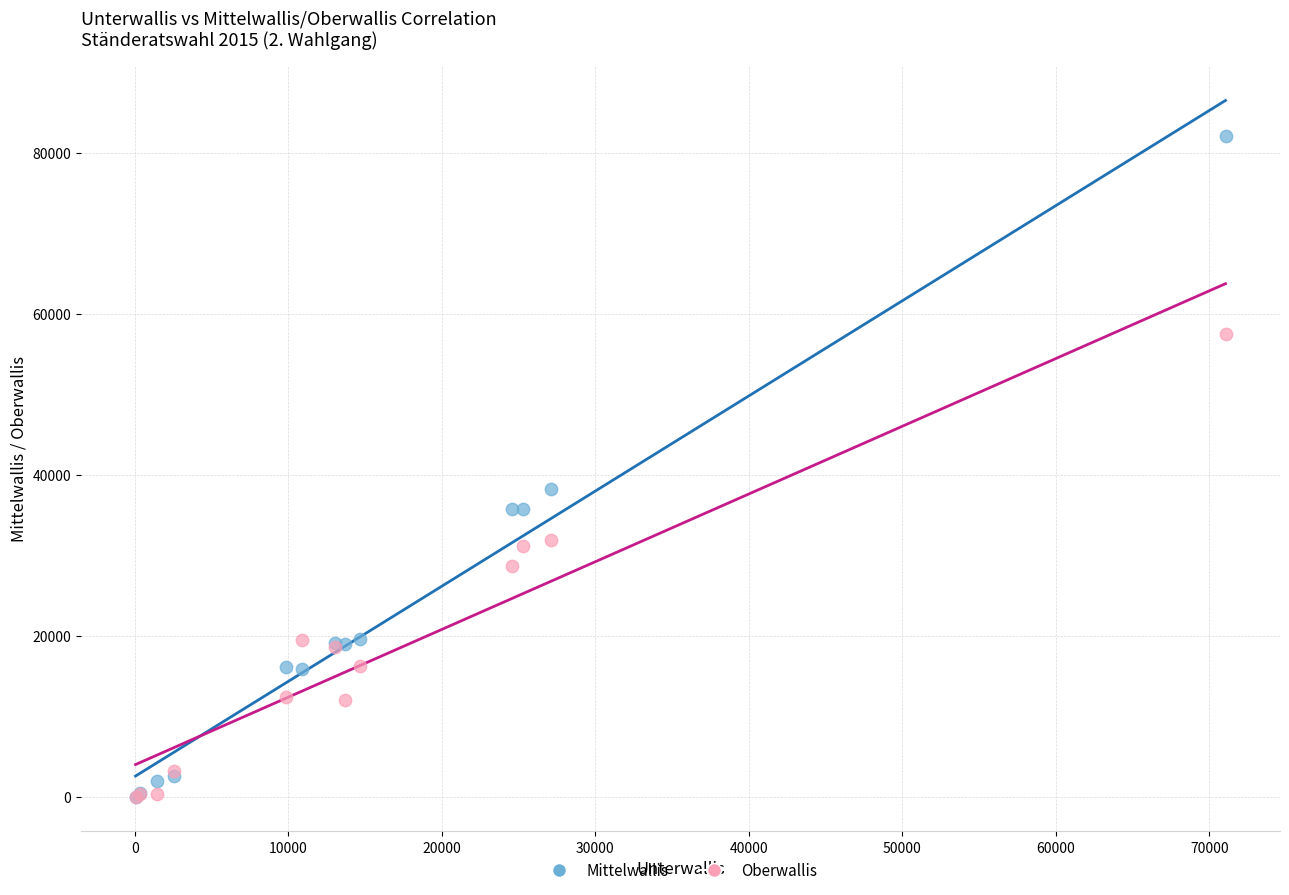

What are all the series names shown in the legend?

Mittelwallis, Oberwallis